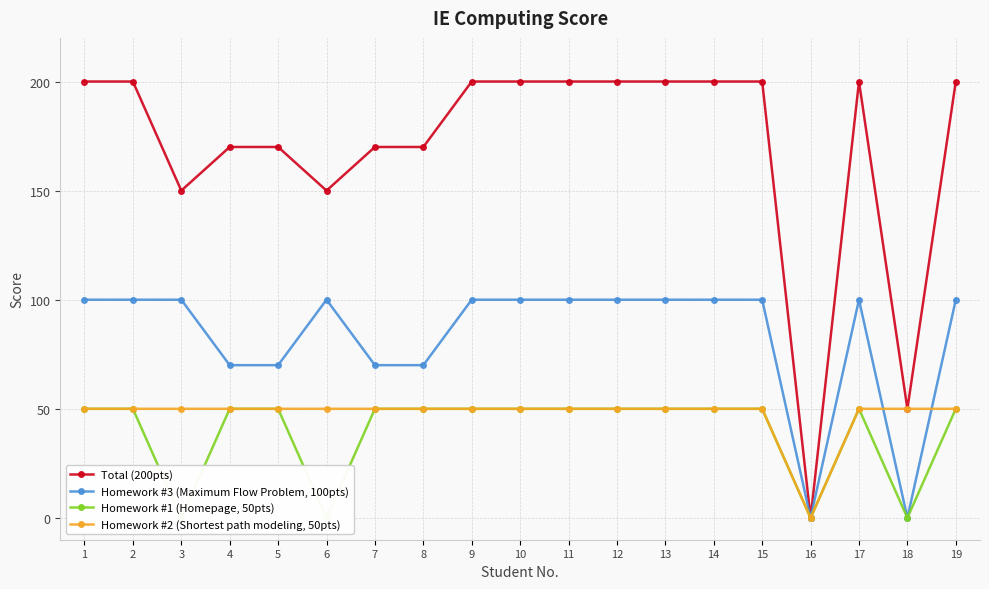

List the series in order of their peak value, highest first.

Total (200pts), Homework #3 (Maximum Flow Problem, 100pts), Homework #1 (Homepage, 50pts), Homework #2 (Shortest path modeling, 50pts)